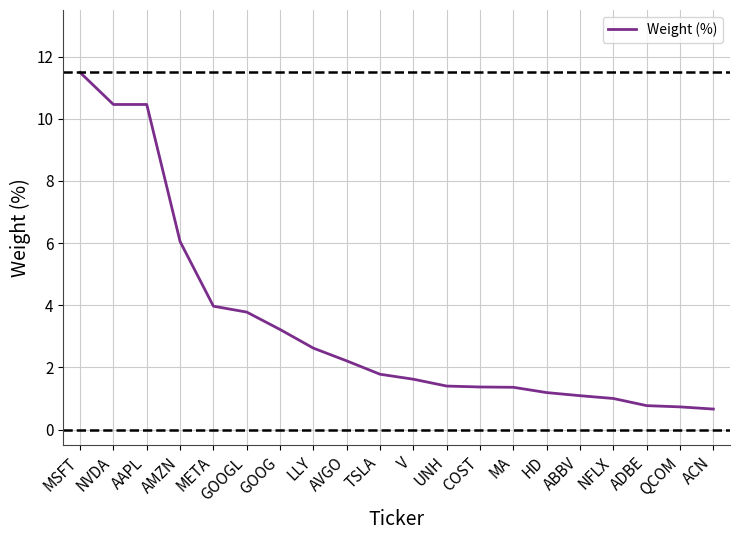

What is the maximum value shown in the chart?

11.5